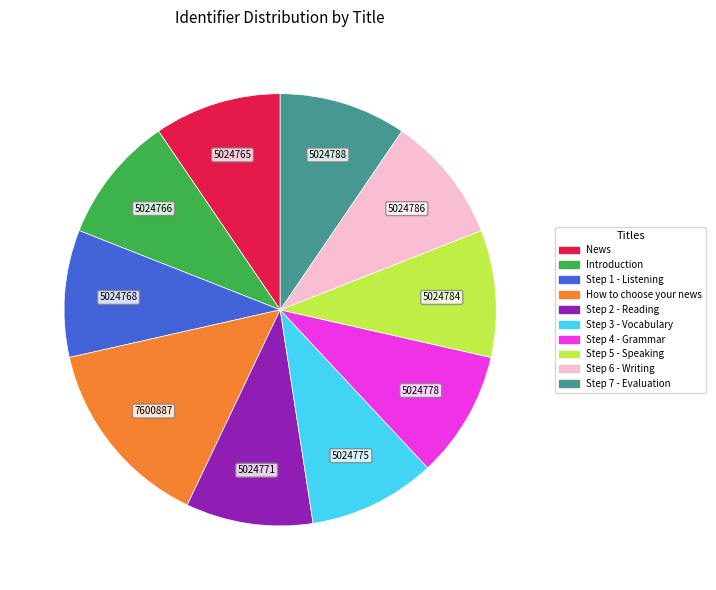

What is the ratio of the value at How to choose your news to the value at Step 7 - Evaluation?

1.5